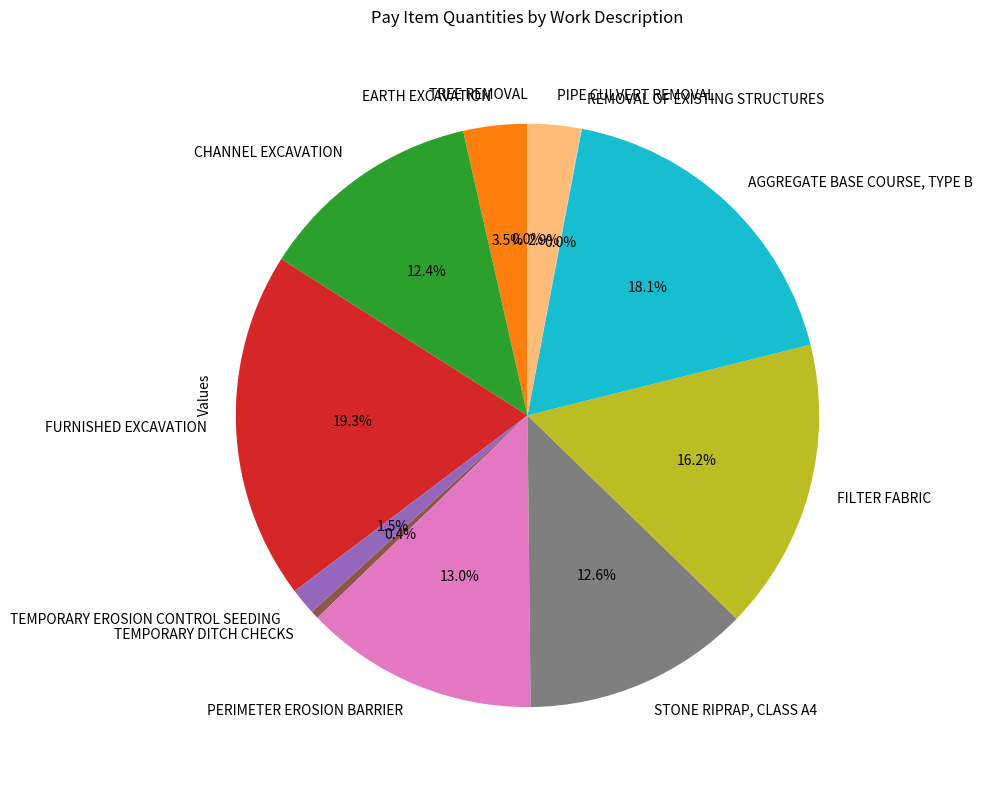

Is there any slice that represents more than half of the pie?

No